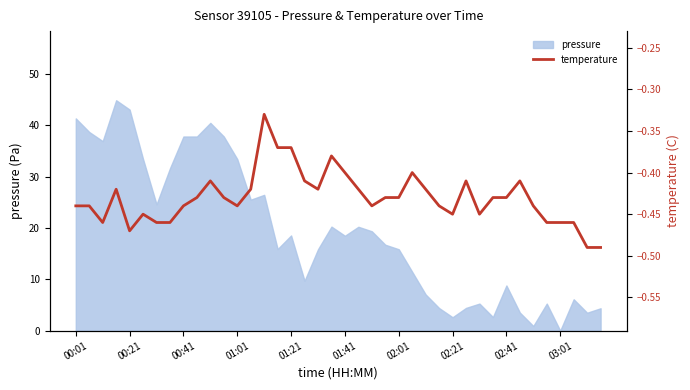

What is the maximum value shown in the chart?

-0.3